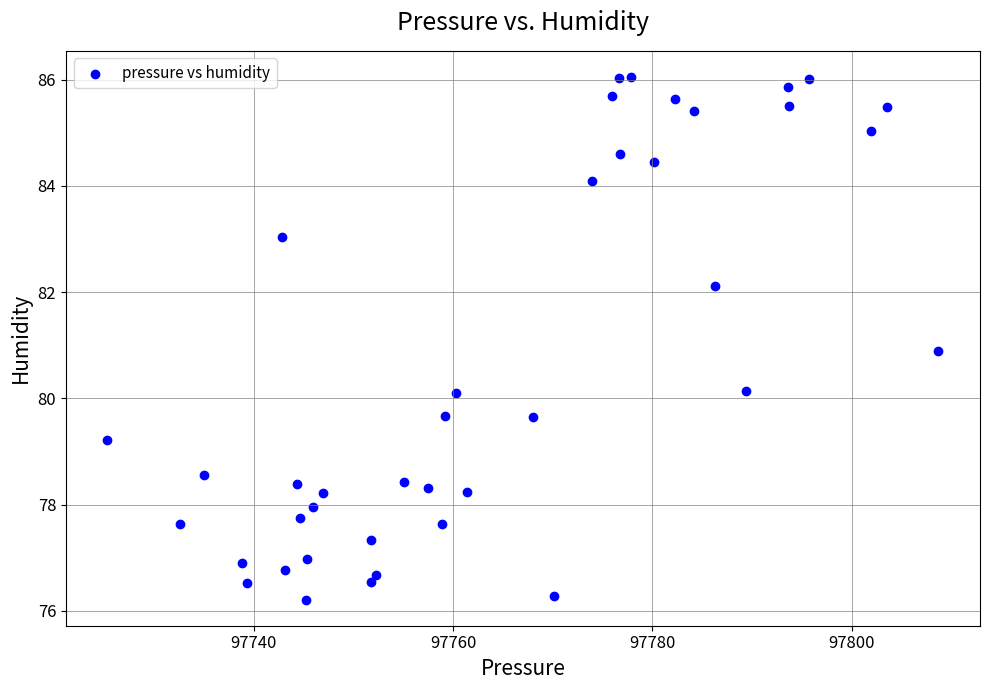

What Y value in the scatter plot is closest to 81?

80.9